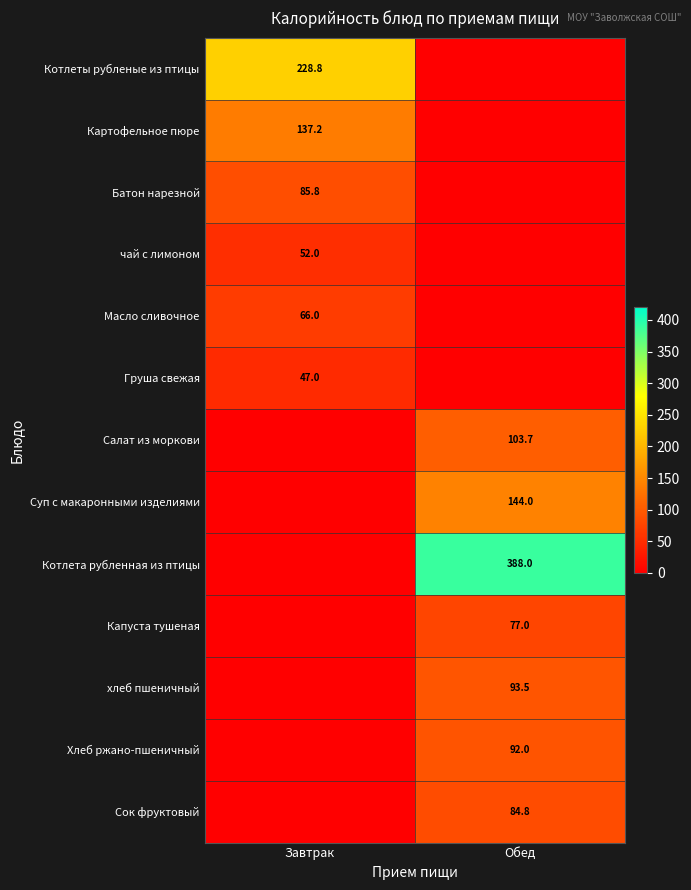

The value of Хлеб ржано-пшеничный at Обед is 92.0. True or false?

True